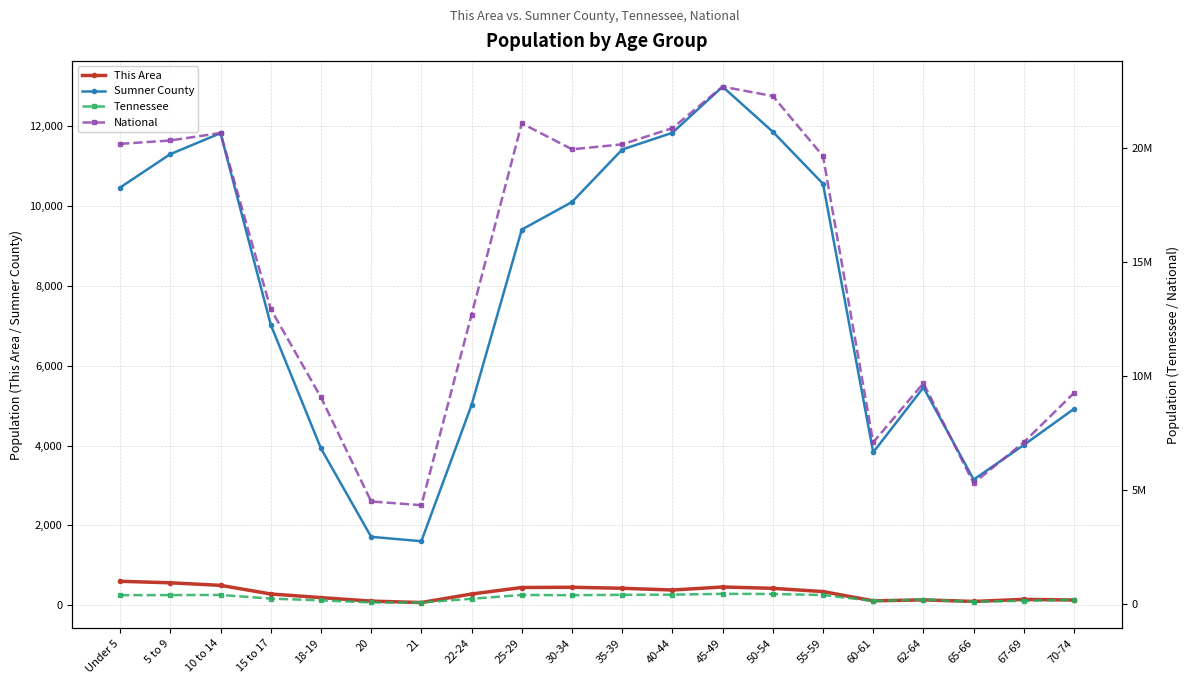

Where is the first local minimum for This Area?

21